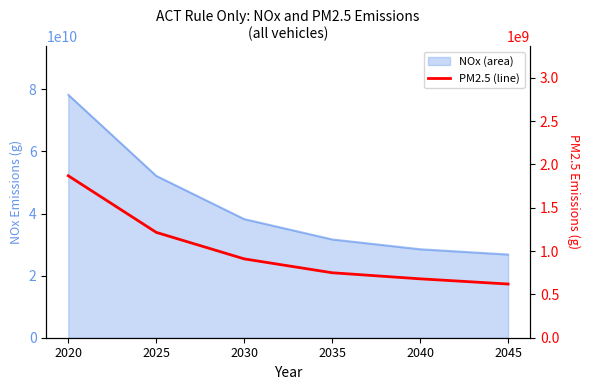

The value at 2045 is 278732464.4. True or false?

False